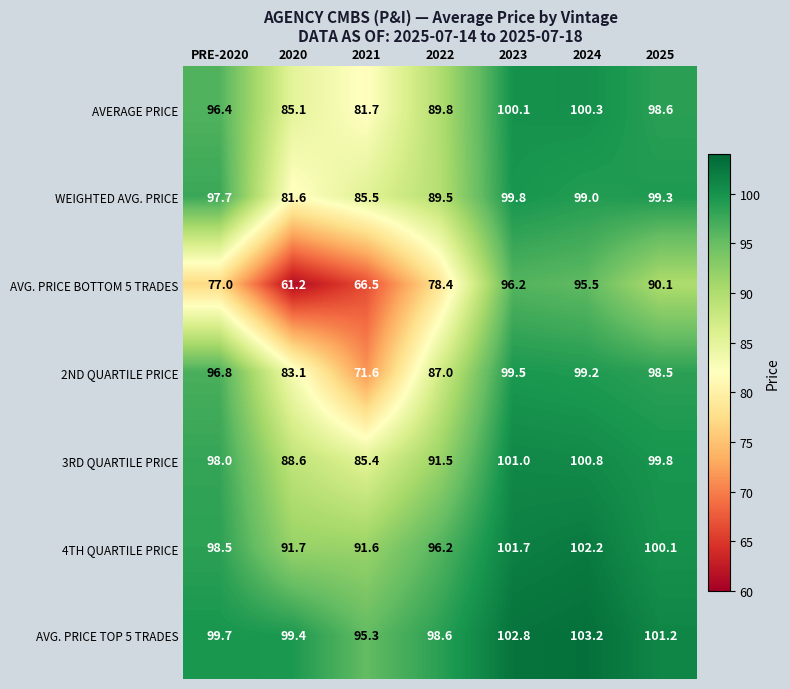

What is the minimum value shown in the chart?

61.2